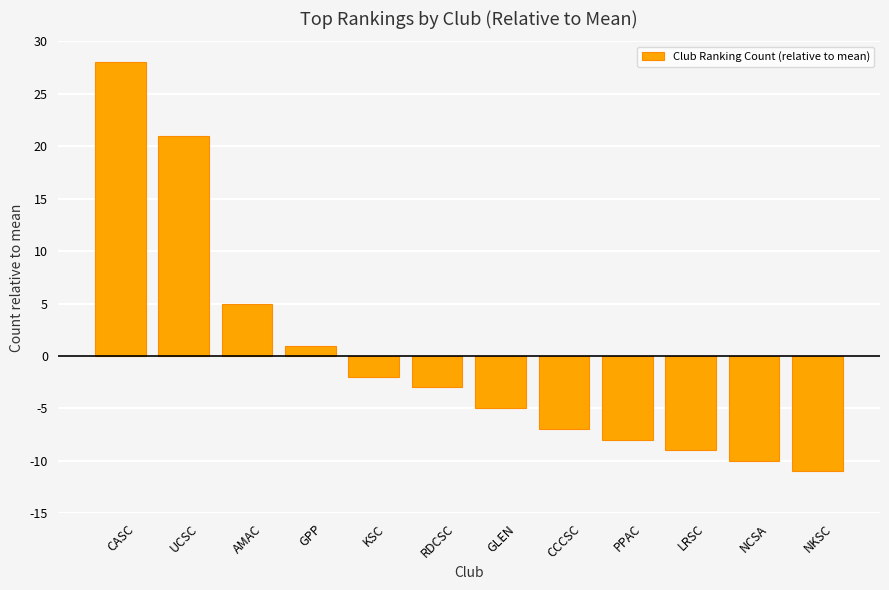

Which category has the highest value across all series?

CASC